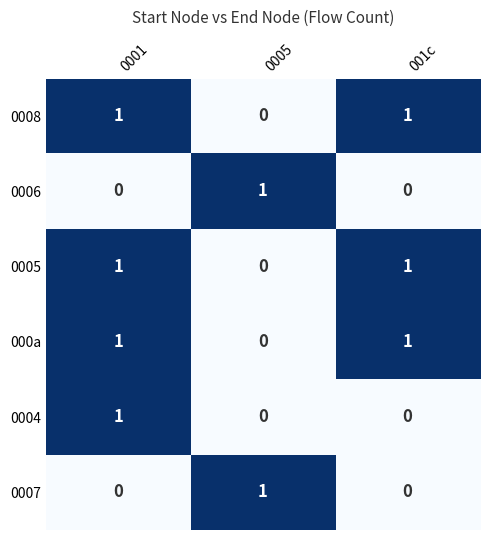

What is the greatest value displayed?

1